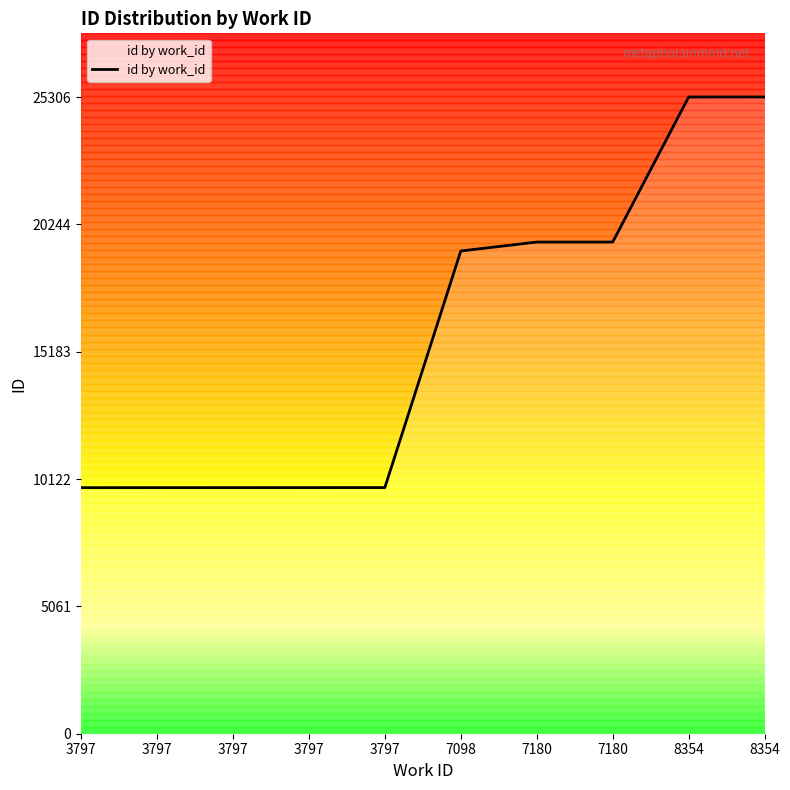

Where does the data first go above 19186?

7180